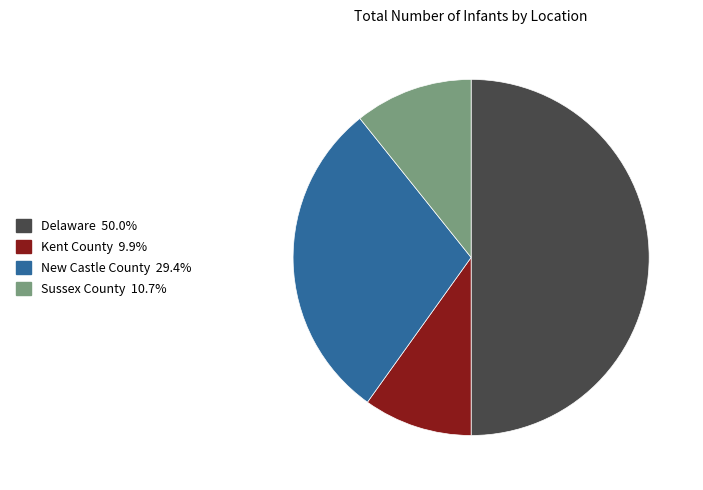

Rank the categories by value from highest to lowest.

Delaware, New Castle County, Sussex County, Kent County